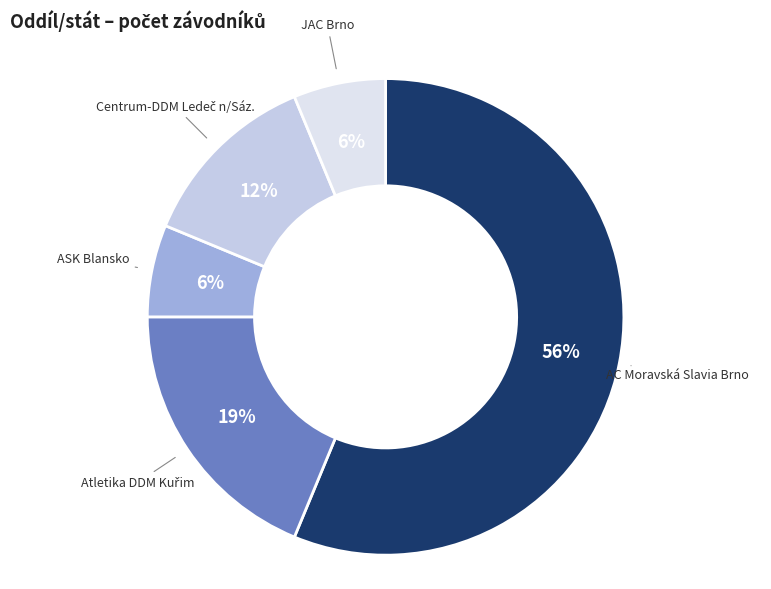

Which category has the biggest portion of the pie?

AC Moravská Slavia Brno